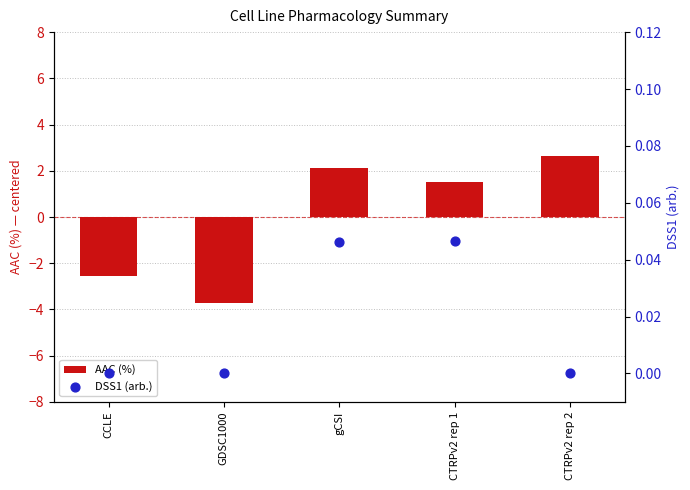

Which series reaches the minimum Y coordinate?

AAC (%)